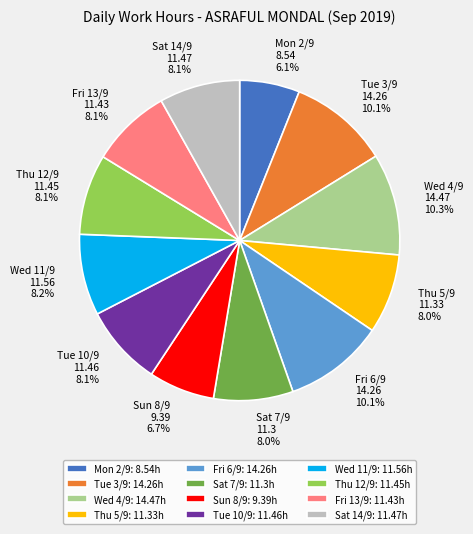

To the nearest percent, what portion does Fri 6/9 represent?

10%